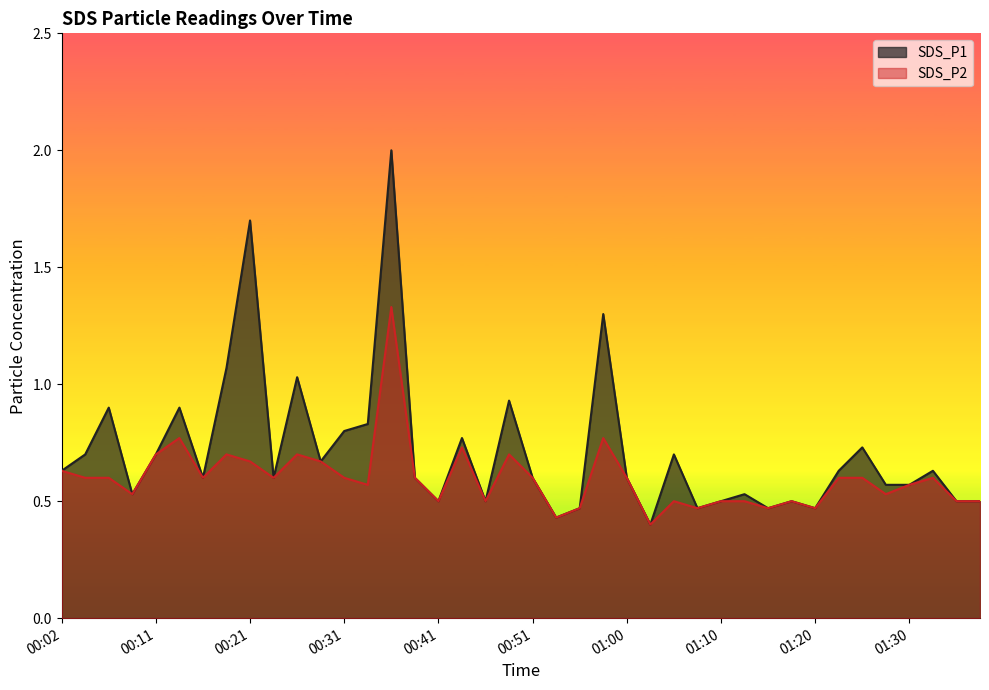

Which series has the largest total across all categories?

SDS_P1